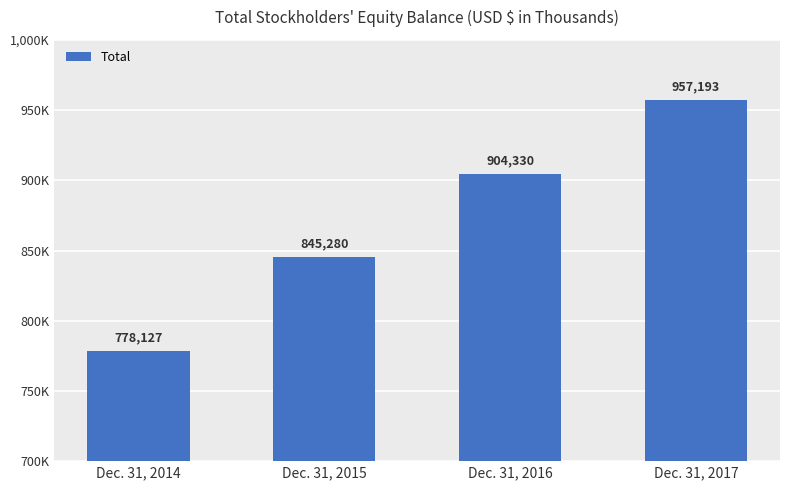

How many bars are there in total?

4